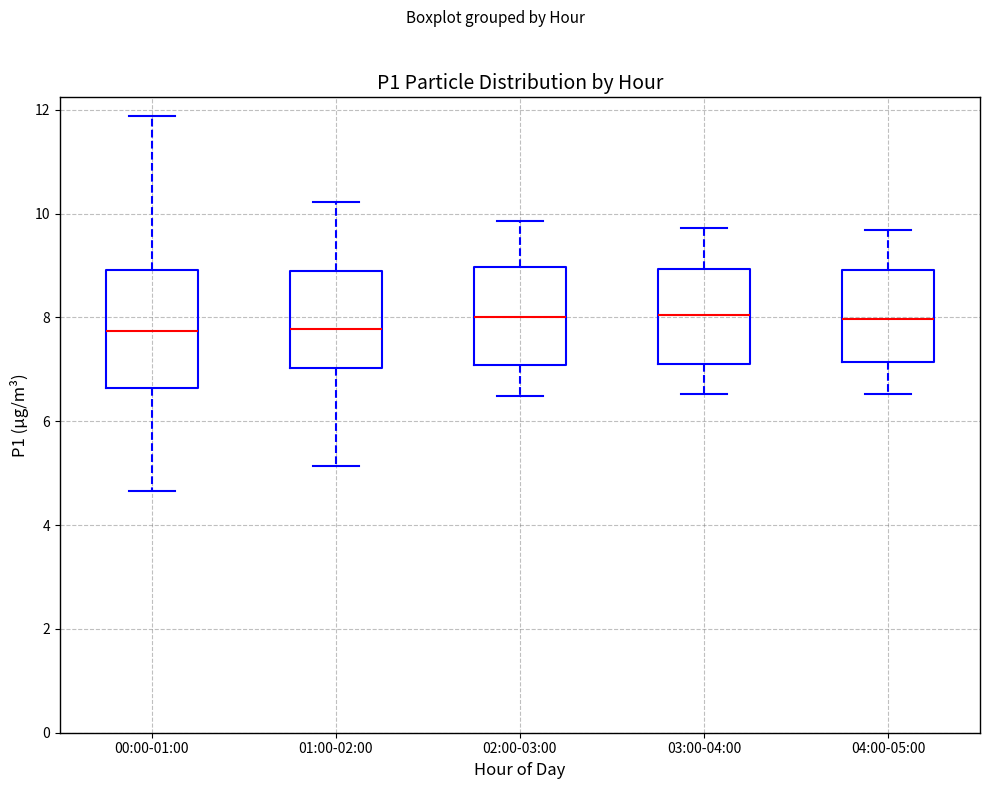

Where does the median line of the box for 04:00-05:00 sit on the y-axis? The values are not printed on the chart, so give them approximately, as read against the axis.

8.0